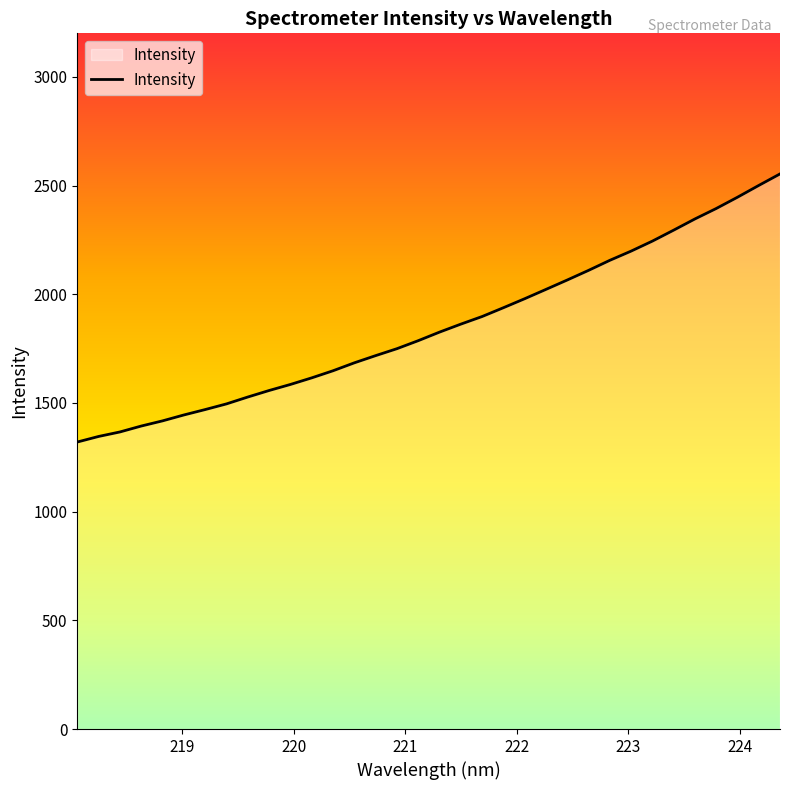

What is the greatest value displayed?

2553.3